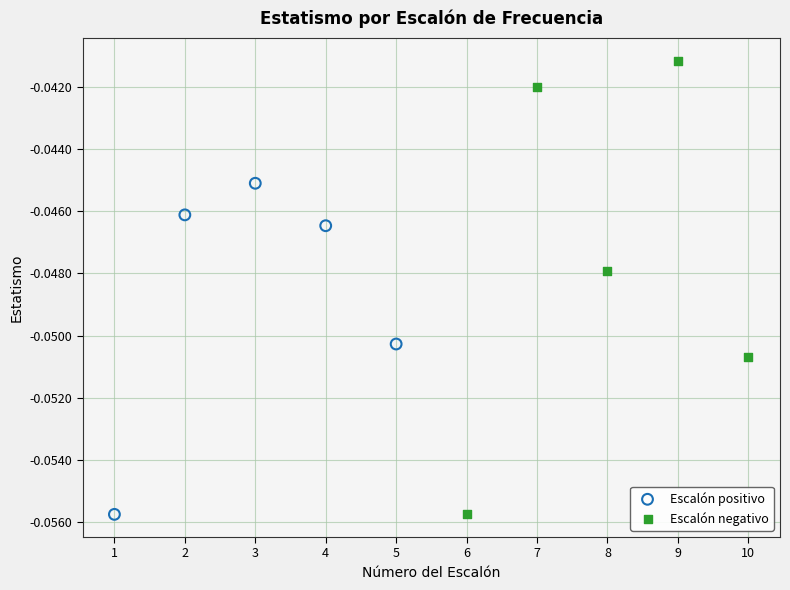

What are all the series names shown in the legend?

Escalón positivo, Escalón negativo